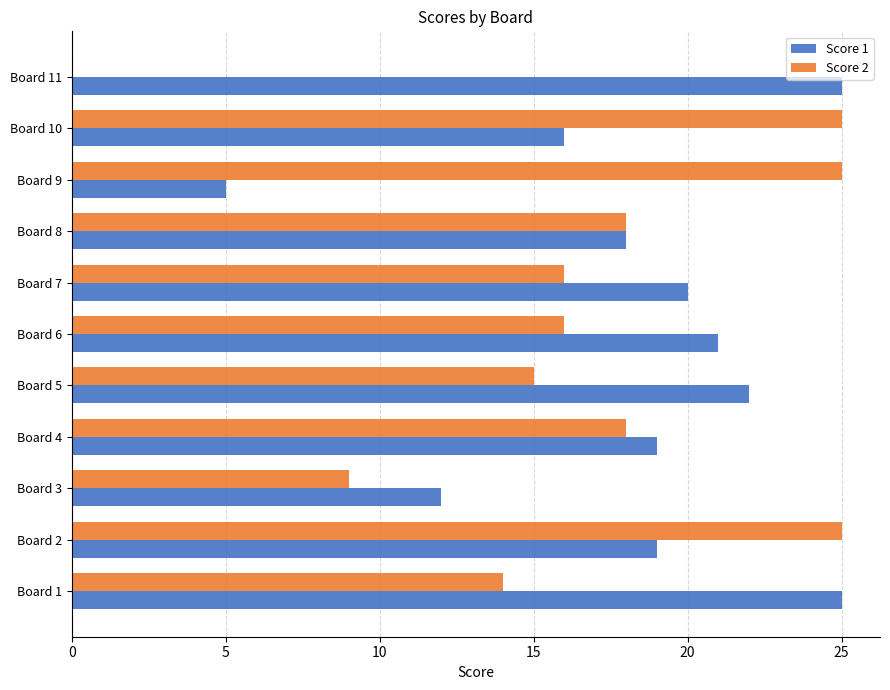

The Score 2 series shows 8 at Board 2. True or false?

False